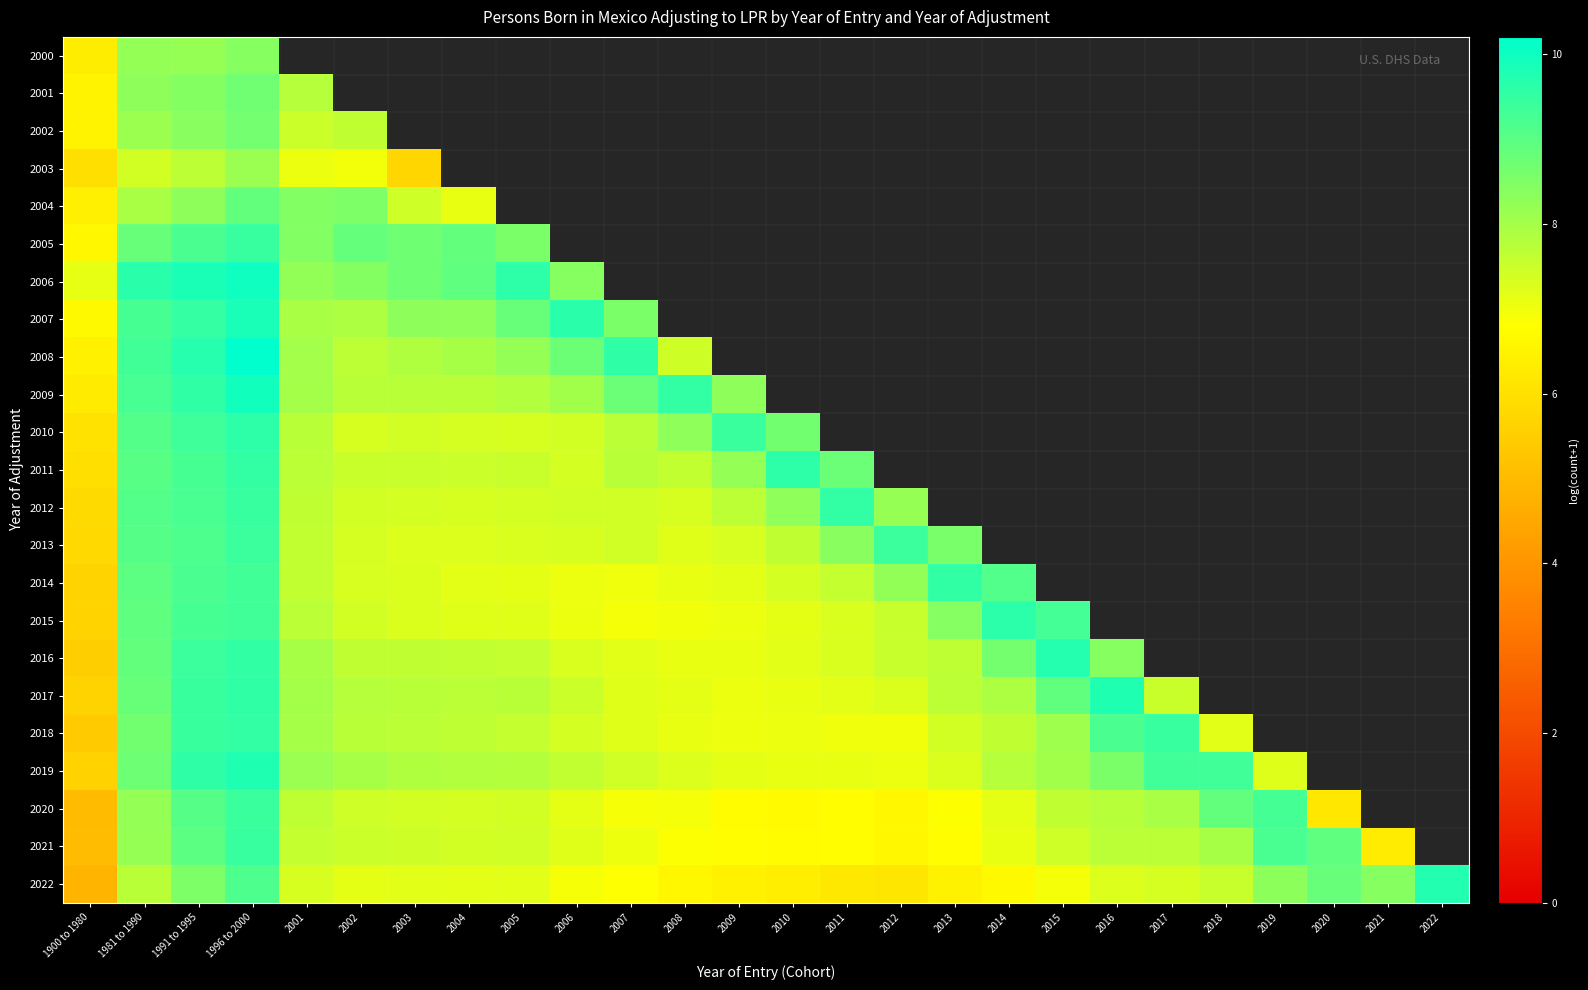

Is the value of 2015 at 2019 greater than the value of 2018 at 2022?

No